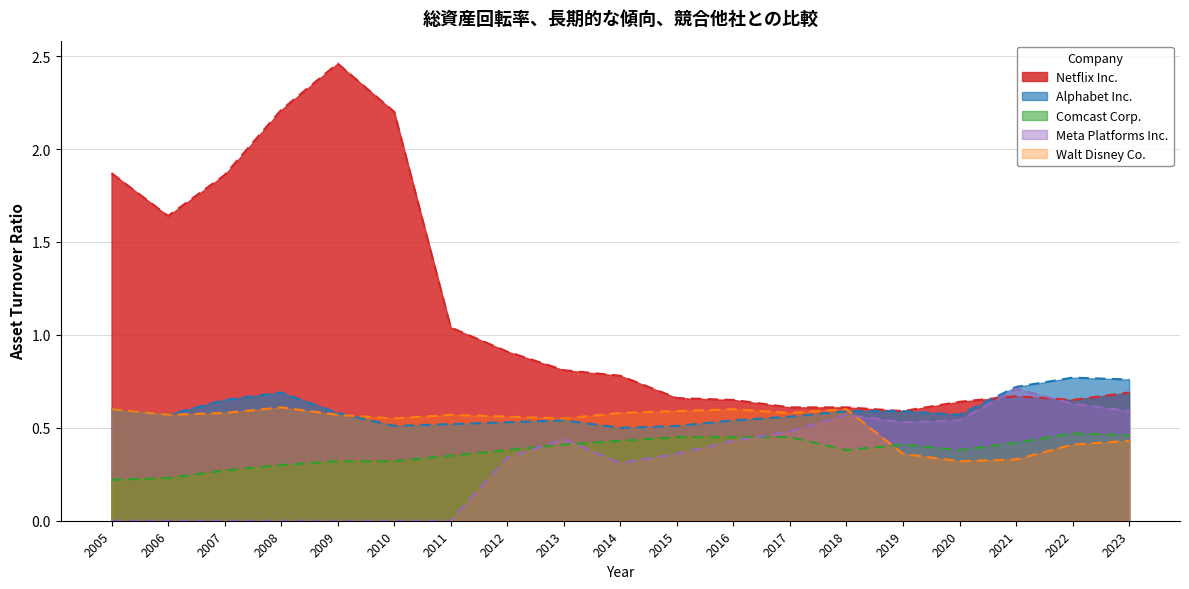

What is the sum of all Meta Platforms Inc. values?

5.9